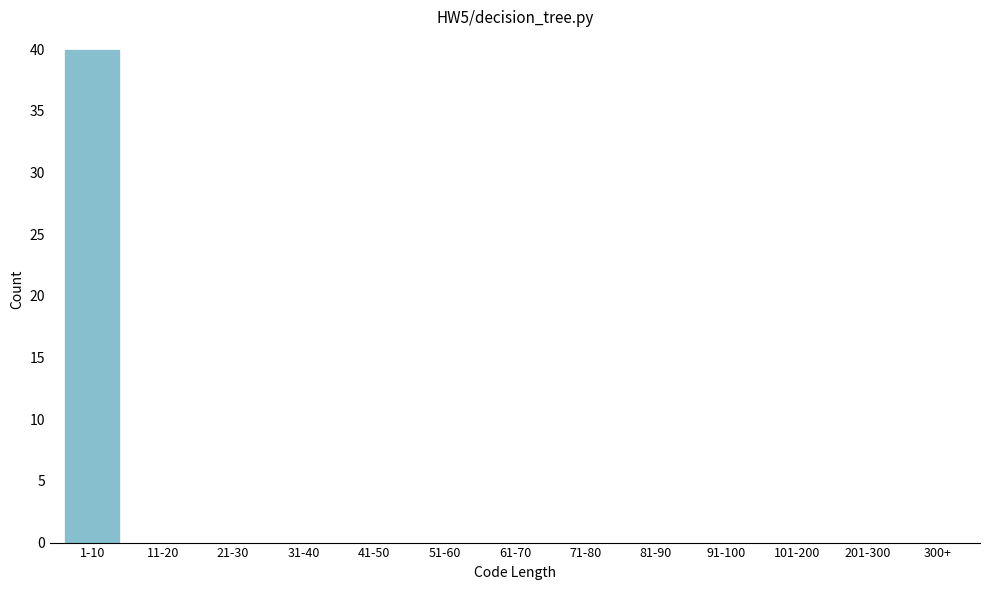

Reading left to right, list all the values displayed in this chart.

1-10=40	11-20=0	21-30=0	31-40=0	41-50=0	51-60=0	61-70=0	71-80=0	81-90=0	91-100=0	101-200=0	201-300=0